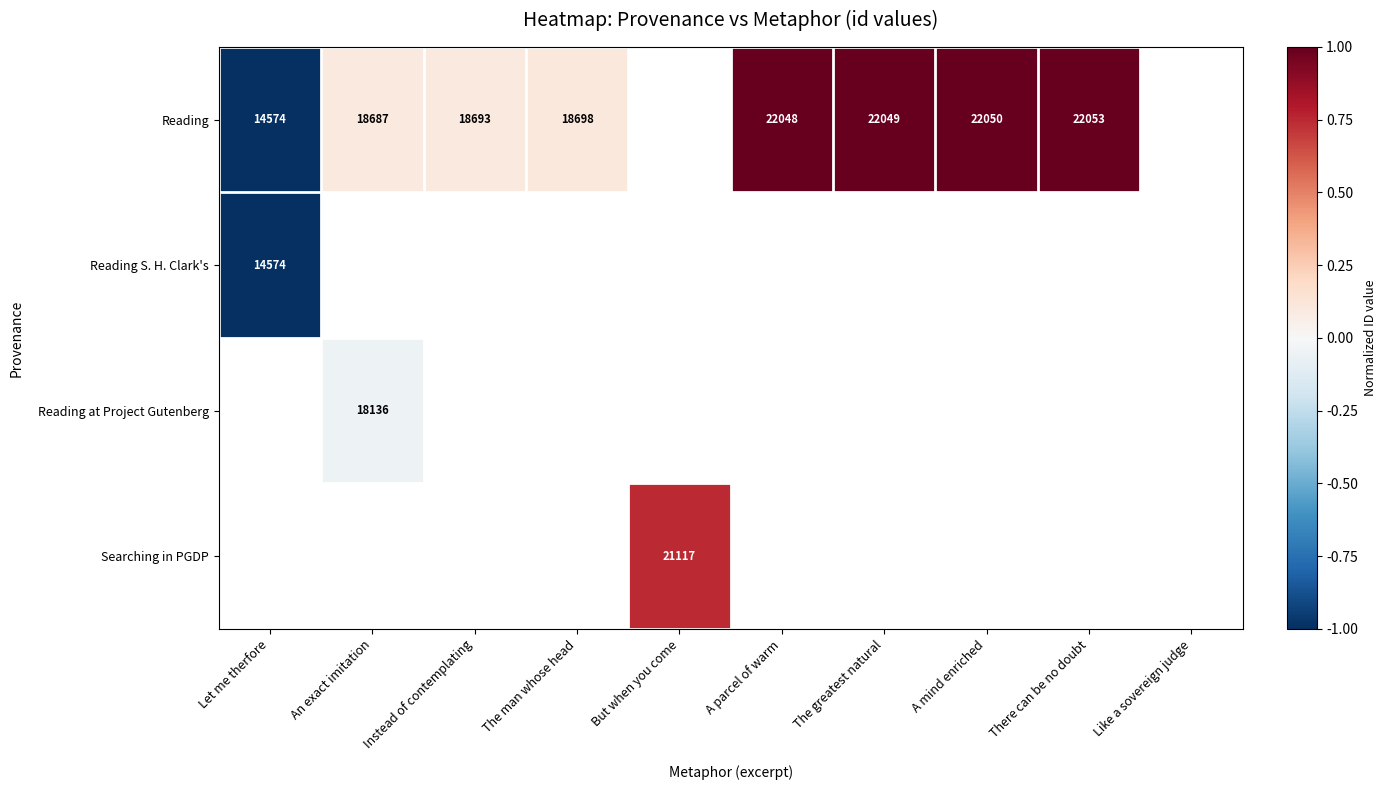

What is the difference between the Reading values at A mind enriched and Instead of contemplating?

3357